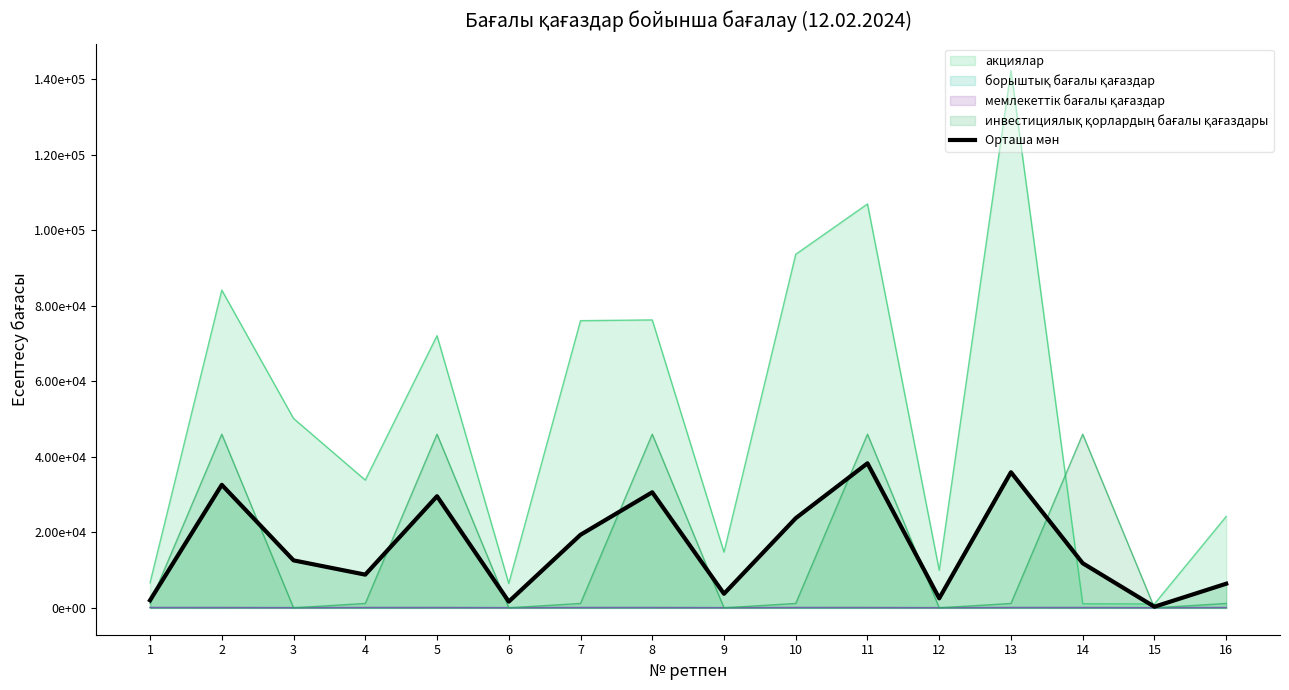

What is the difference between the second highest and second lowest values?

34274.6